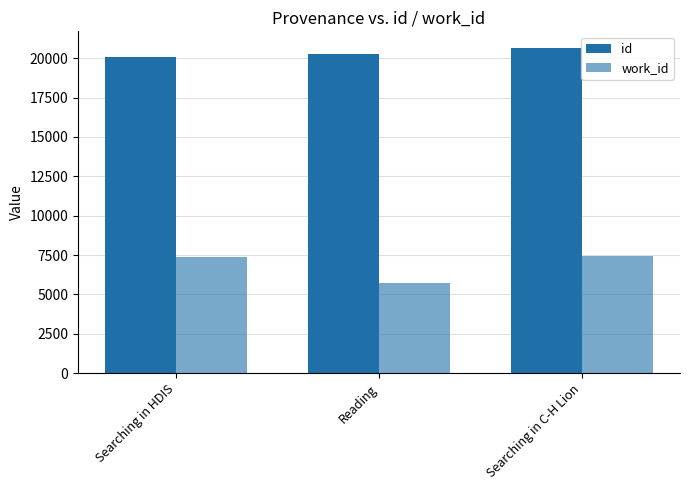

How many data points in work_id are less than 7365?

1